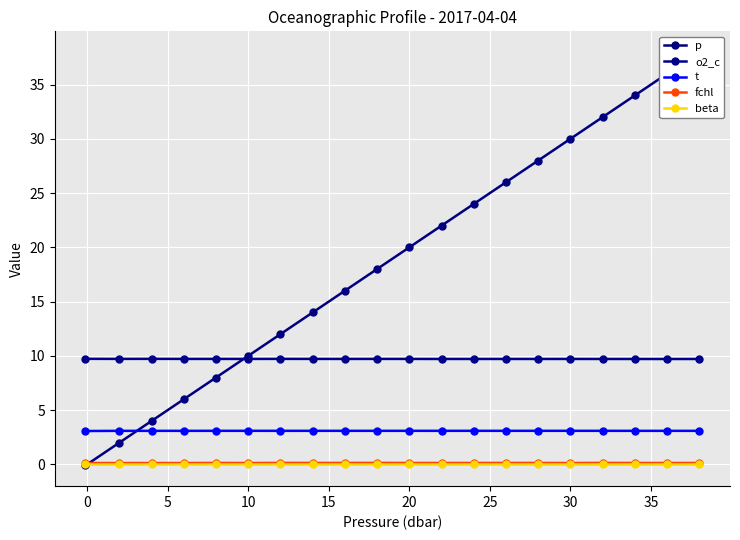

What is the maximum value shown in the chart?

38.0